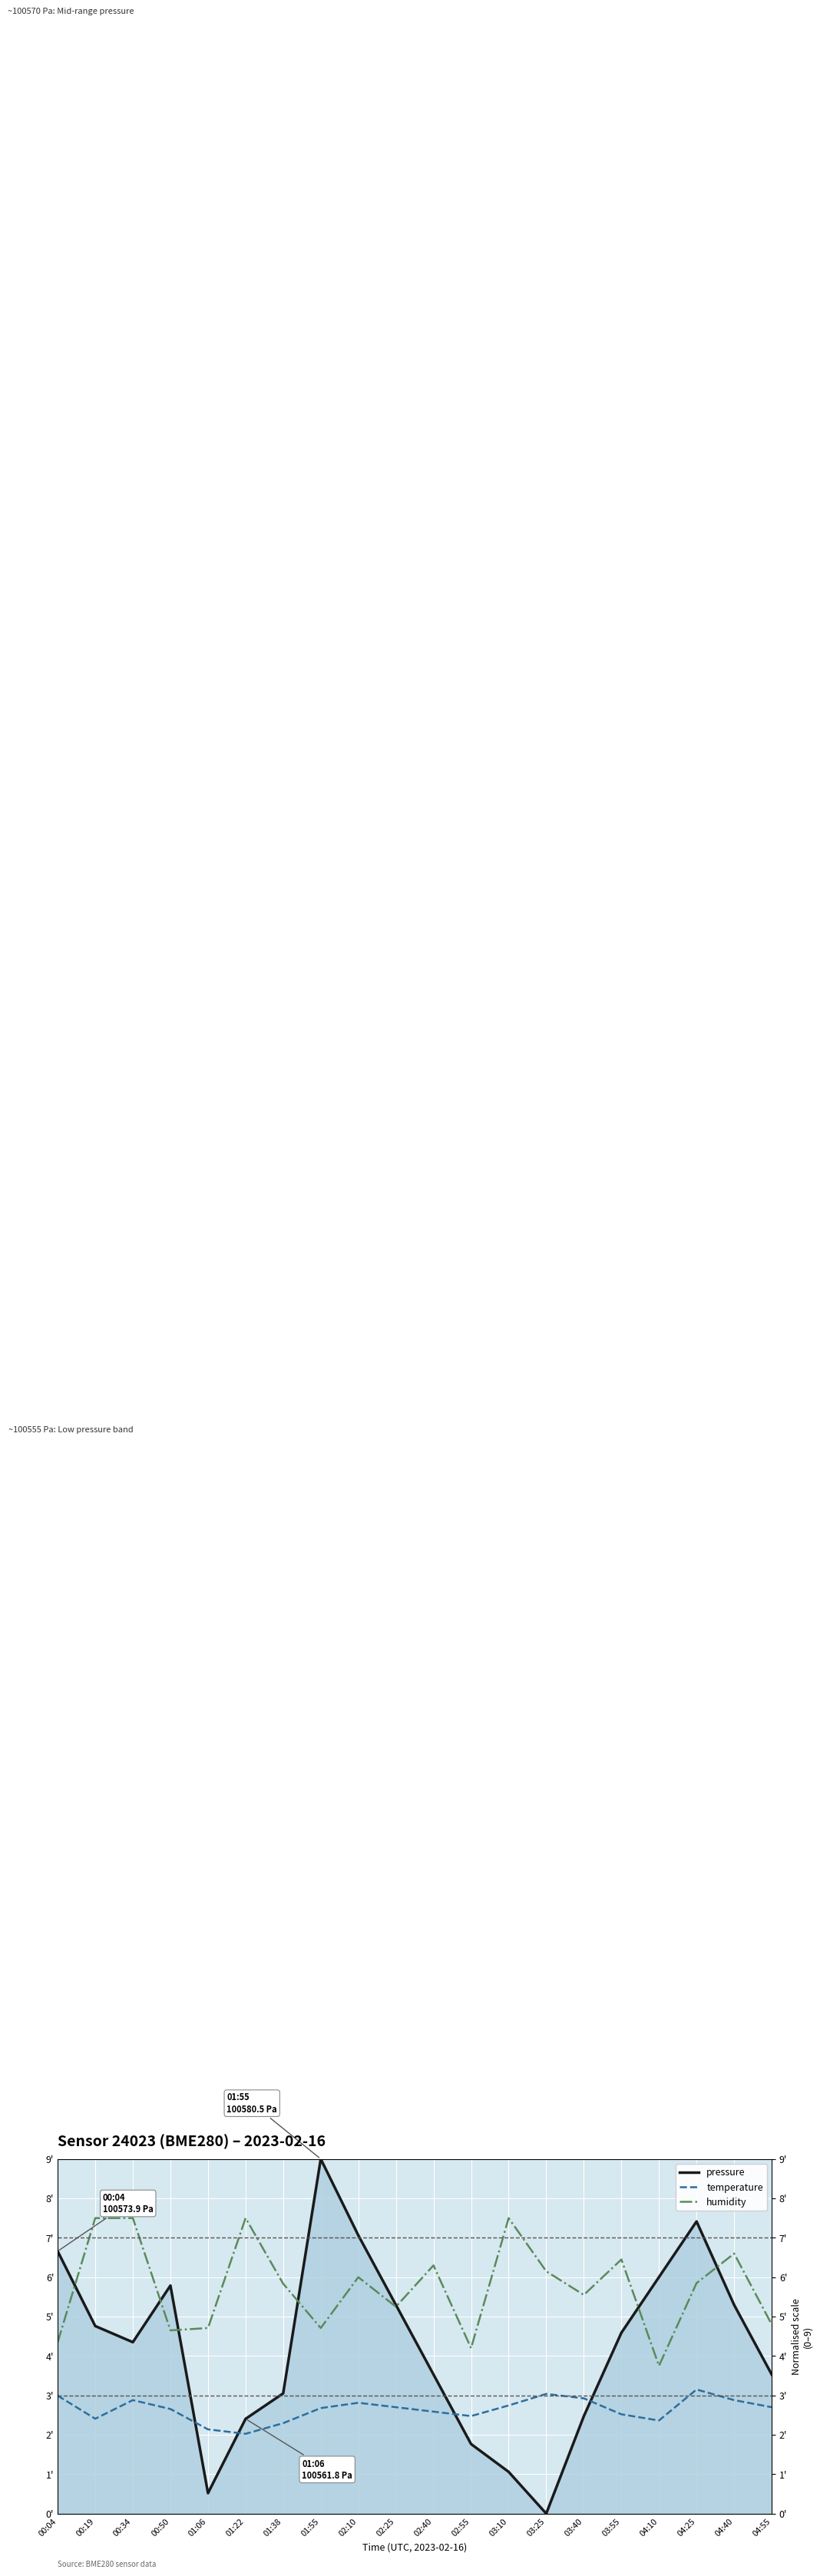

At 03:40, list the series in order from largest to smallest.

humidity, temperature, pressure